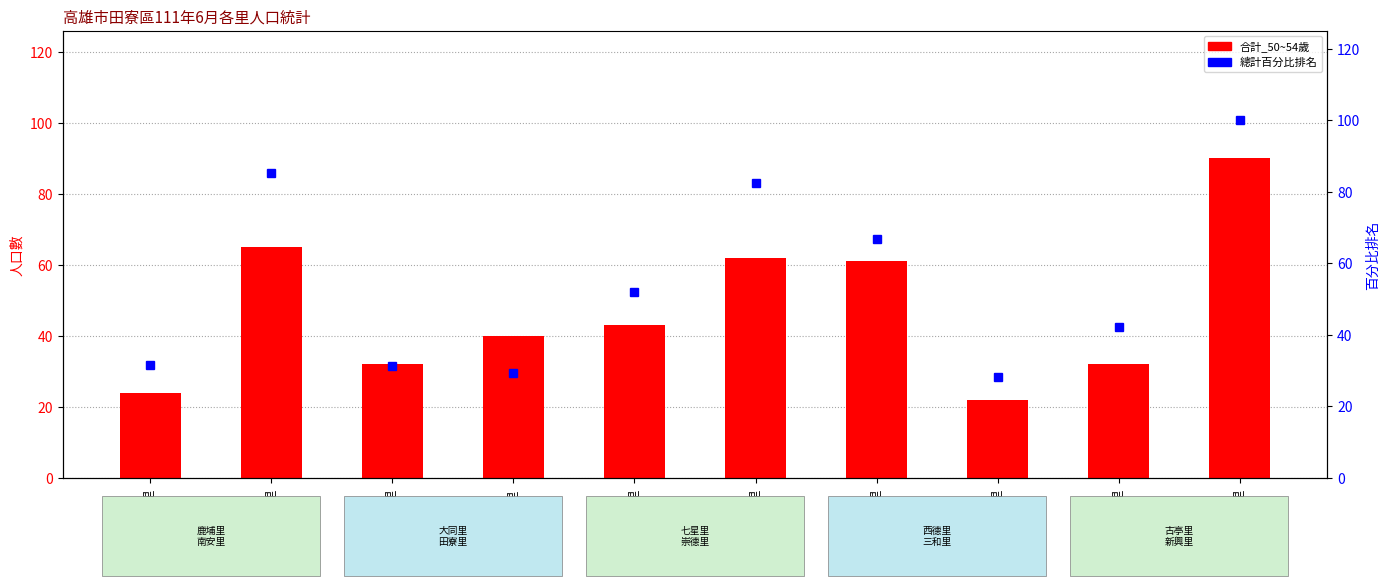

What is the total value across all series at 古亭里?

74.1